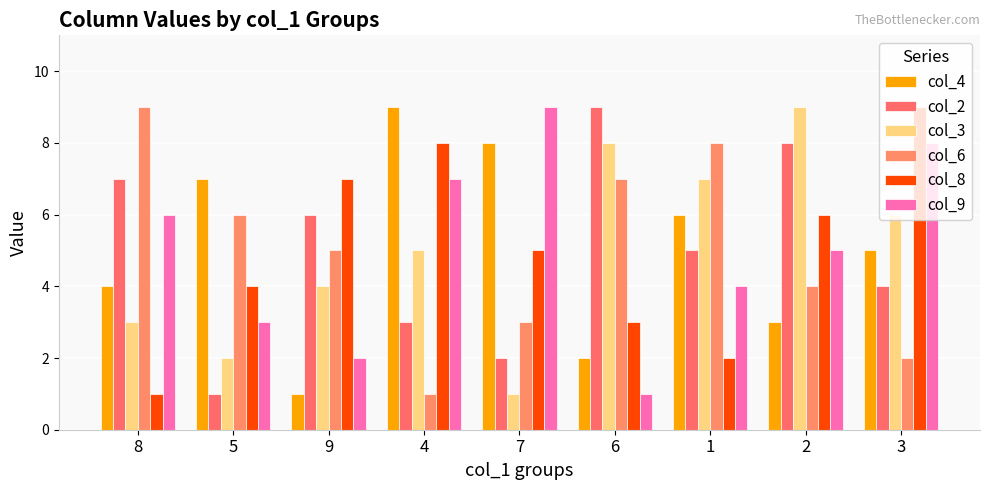

Are the bars grouped side by side (vs. stacked)?

Yes